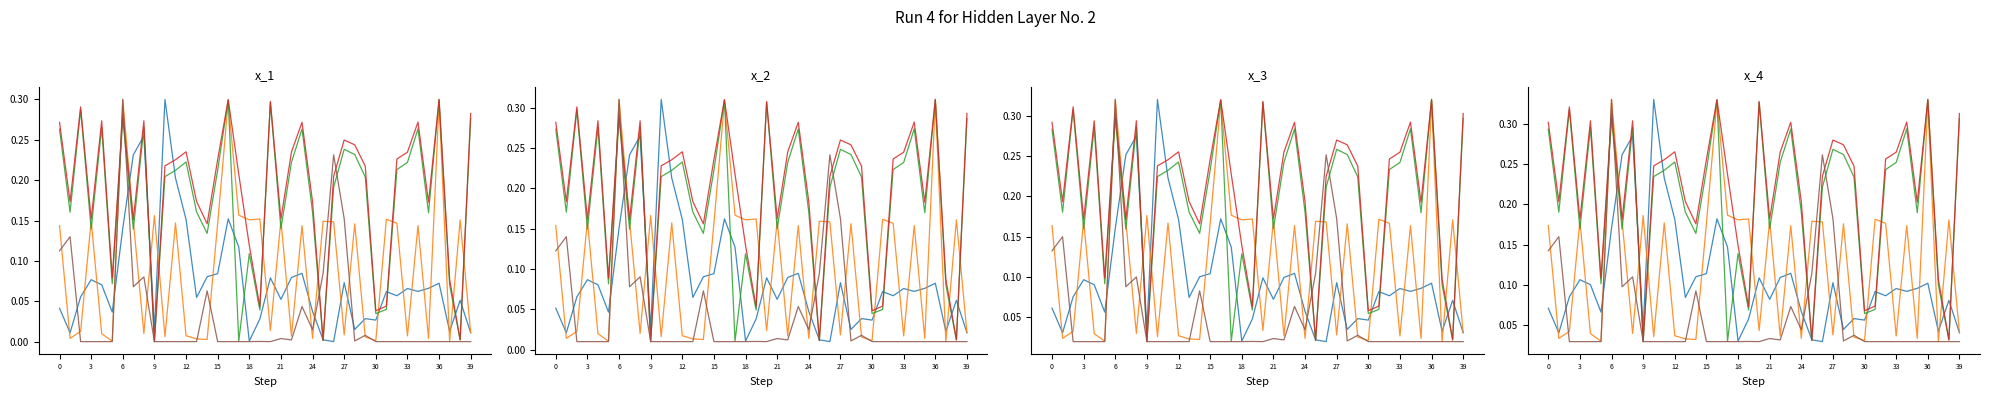

How many lines are shown in the chart?

5